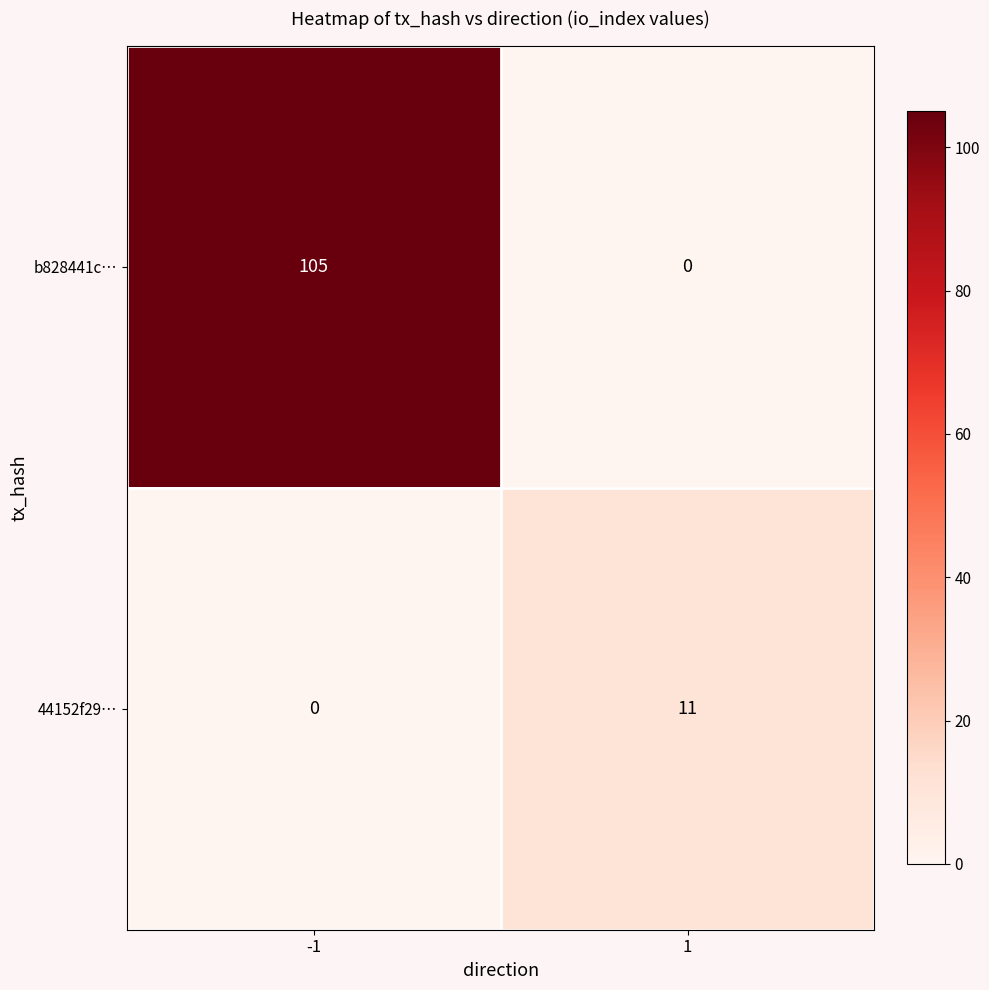

What is the total value across all series at -1?

105